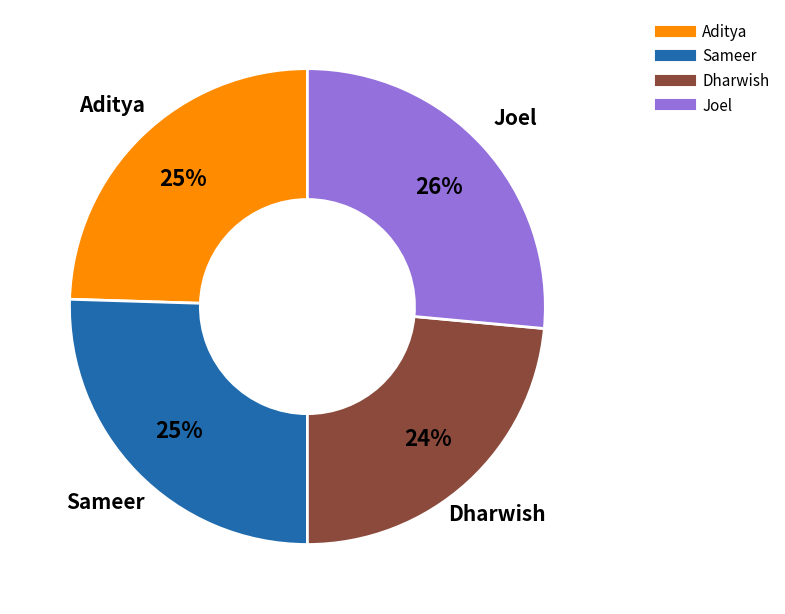

Is Dharwish the majority of the pie?

No